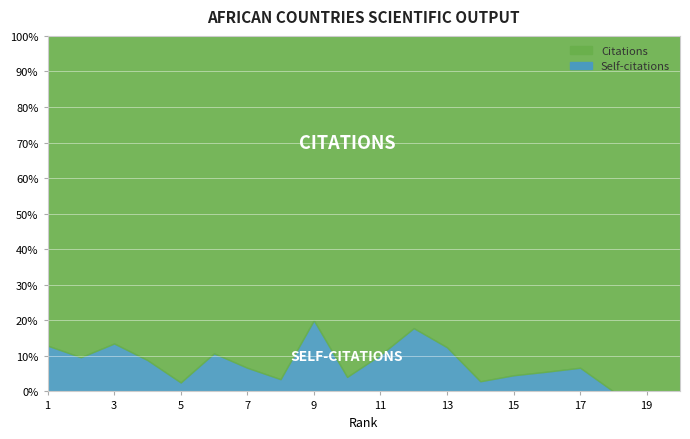

Which series has the largest range (max minus min)?

Citations